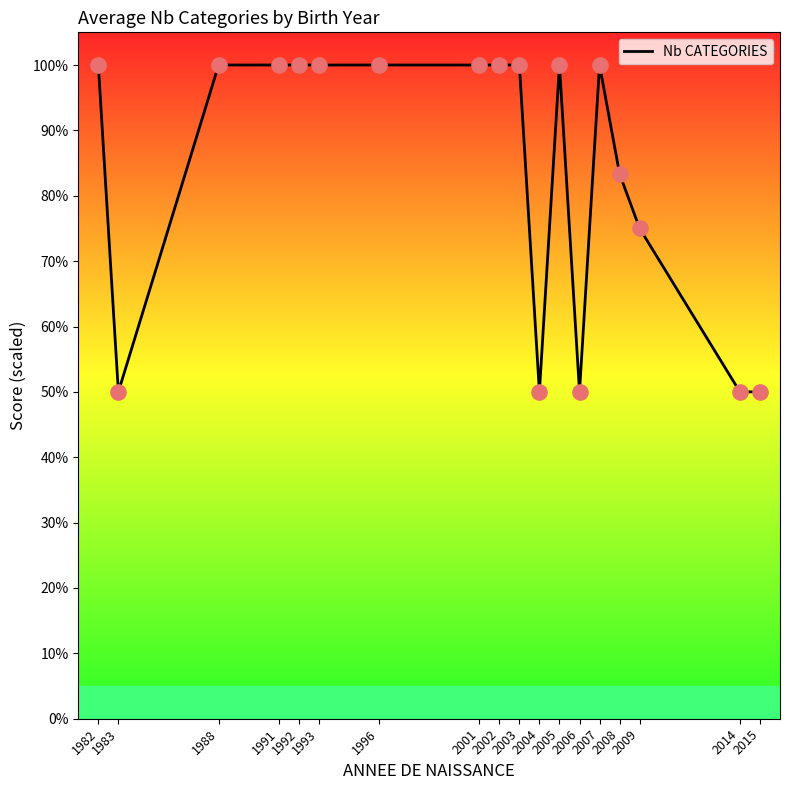

What is the ratio of the value at 1996 to the value at 2008?

1.2